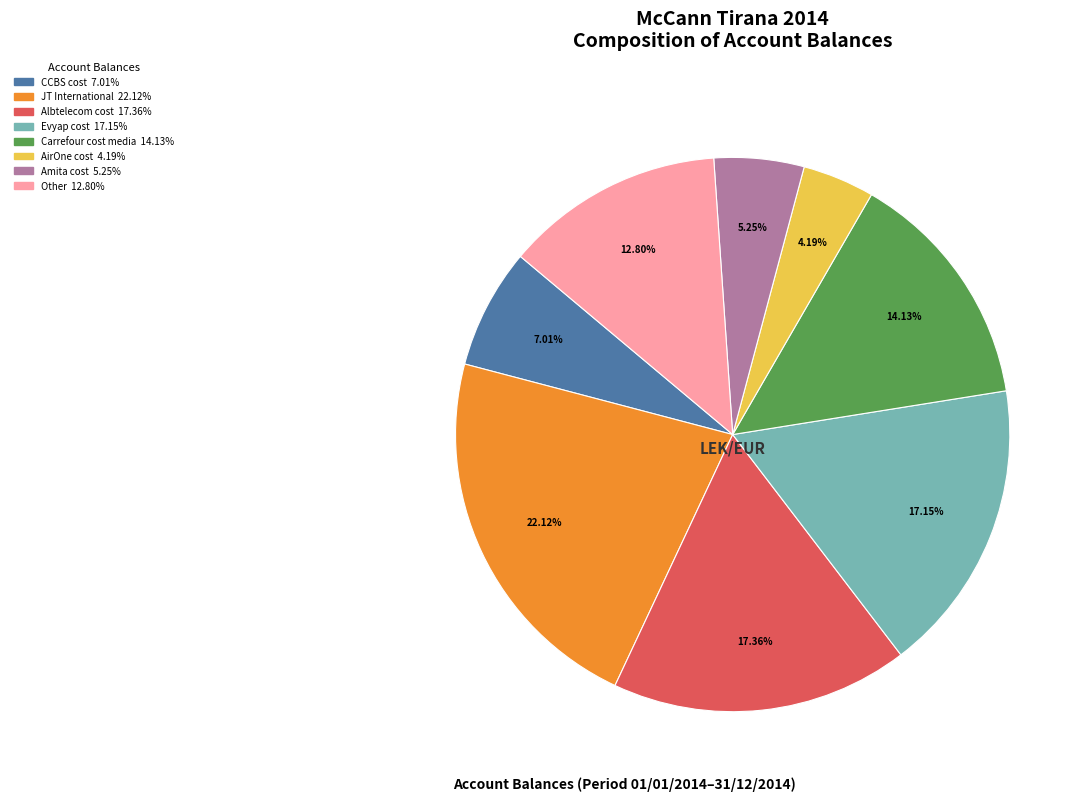

Count the number of slices in the pie.

8